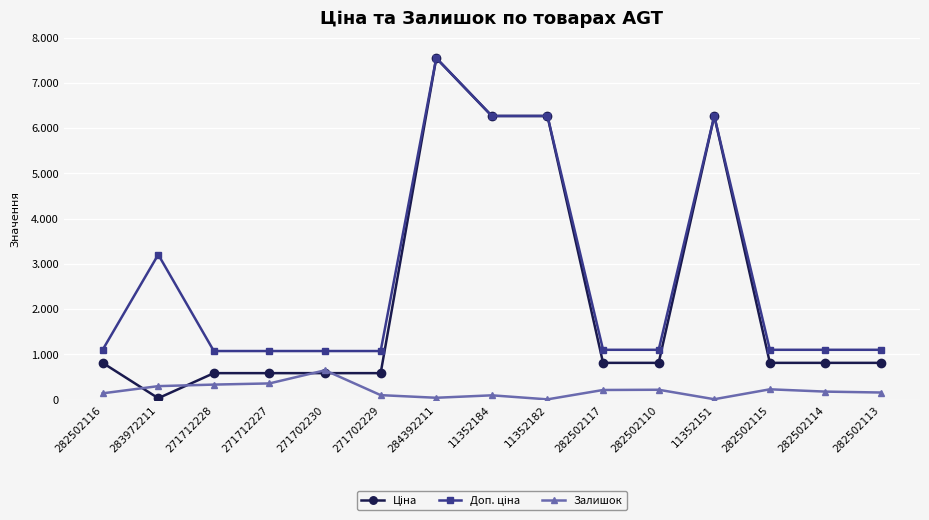

List the series in order of their peak value, lowest first.

Залишок, Ціна, Доп. ціна